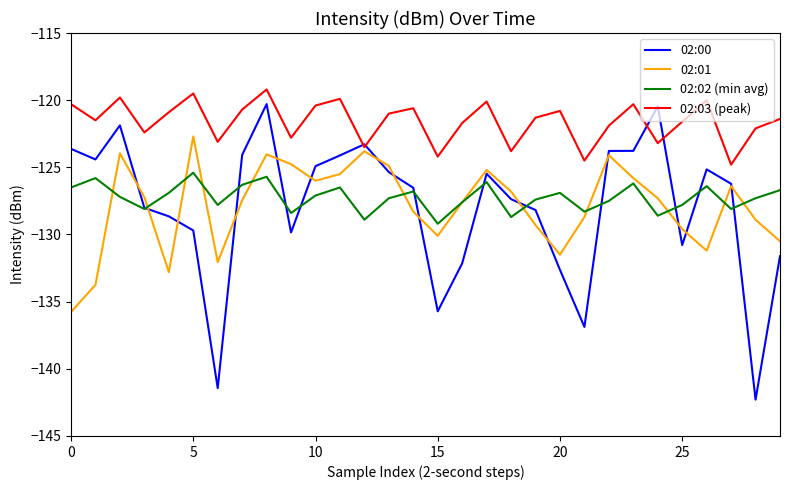

Does the chart display data point markers on the line(s)?

No